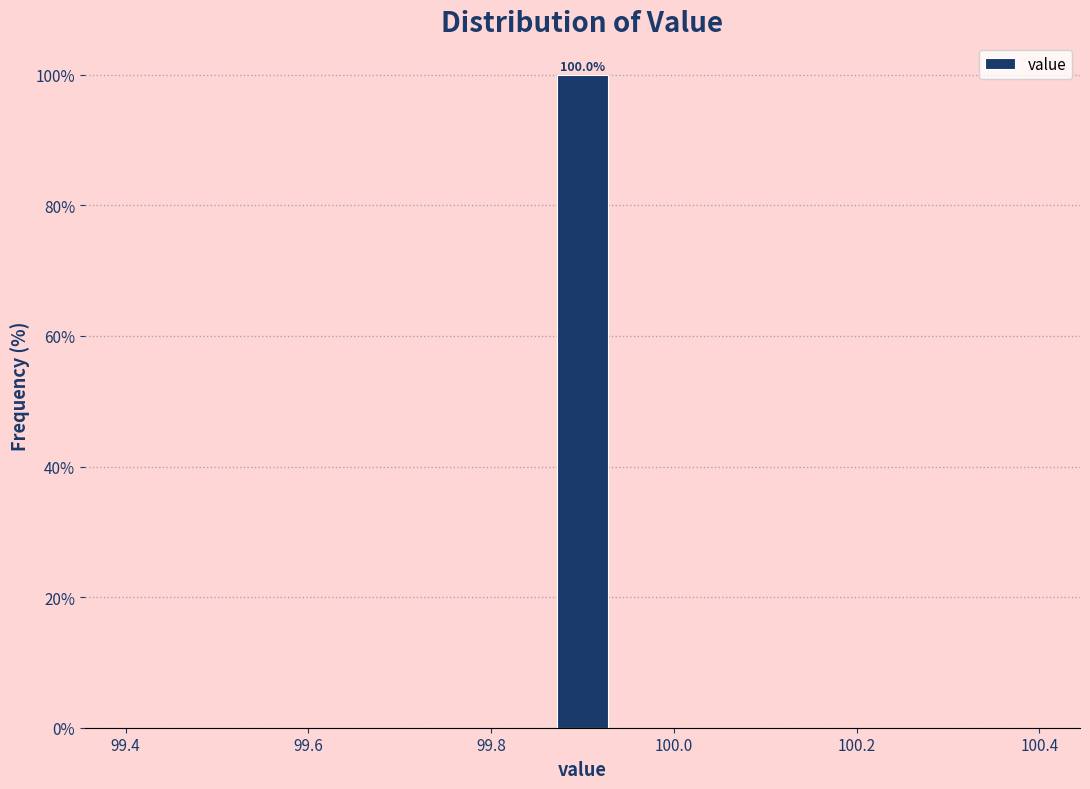

Read against the x-axis, roughly where is the centre of the tallest bar?

99.90